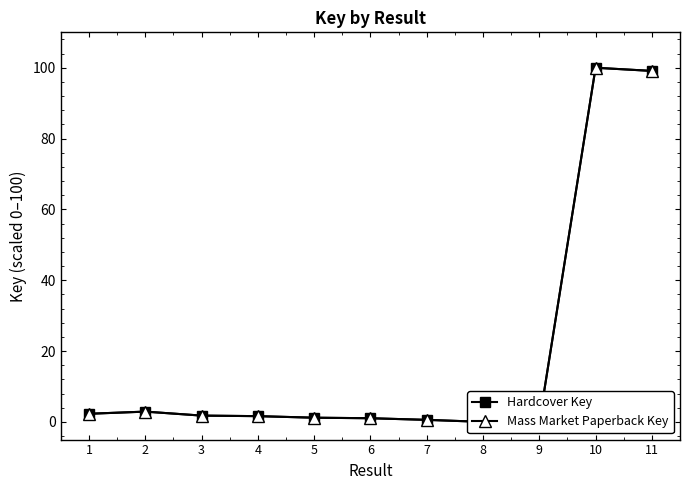

True or false: Mass Market Paperback Key and Hardcover Key cross at least once.

False